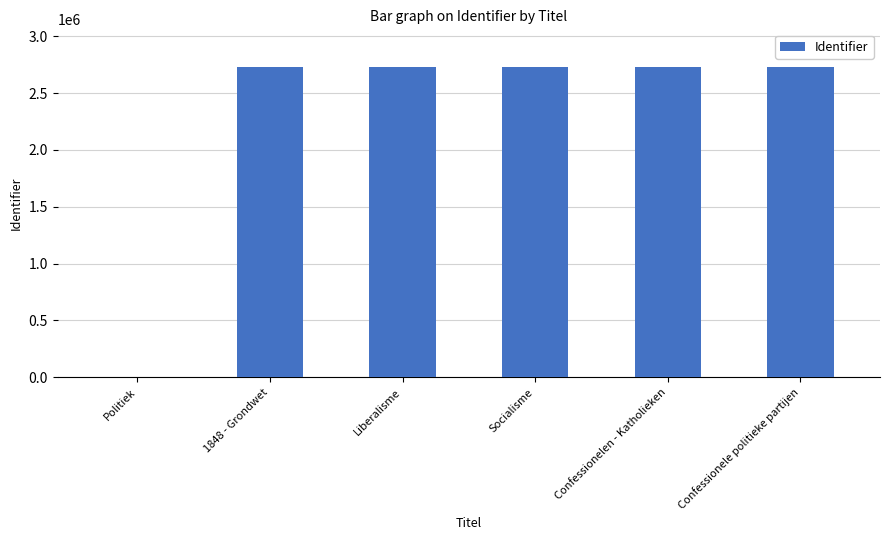

What is the greatest value displayed?

2732047